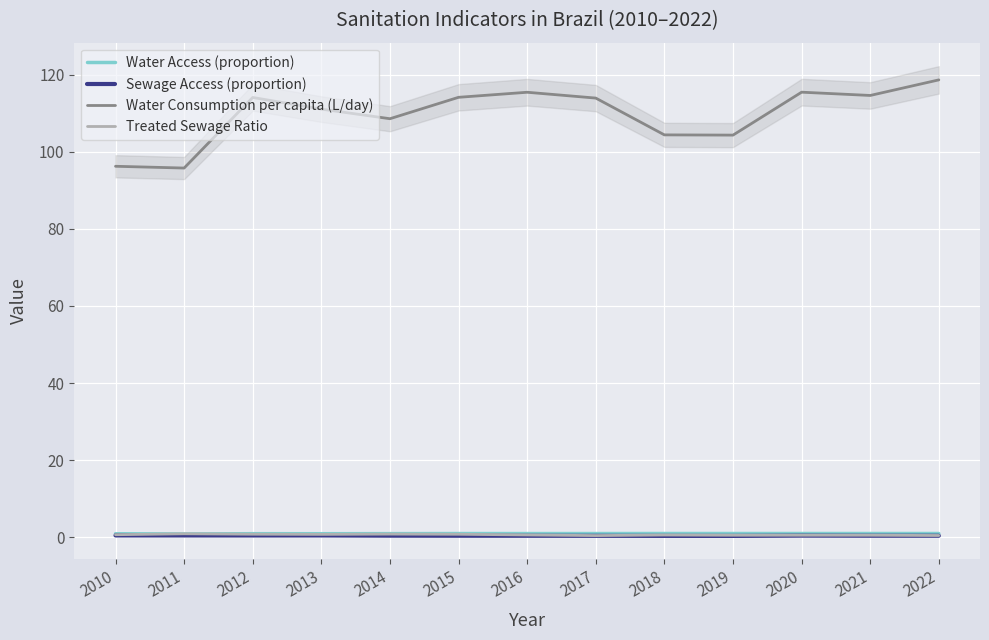

True or false: Water Access (proportion) and Water Consumption per capita (L/day) intersect in this chart.

False